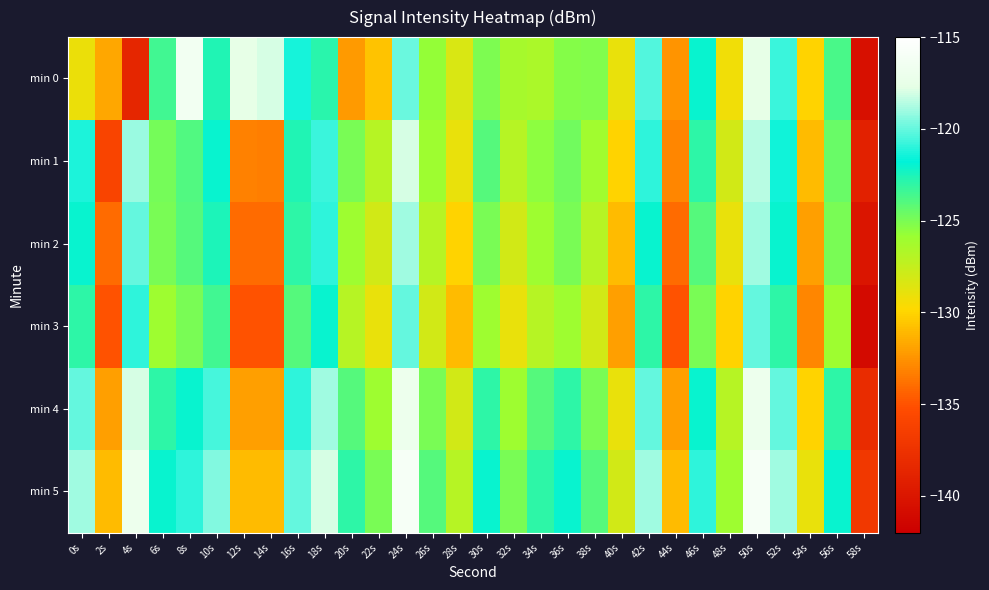

Rank the series at 40s from highest to lowest value.

min 5, min 0, min 4, min 1, min 2, min 3